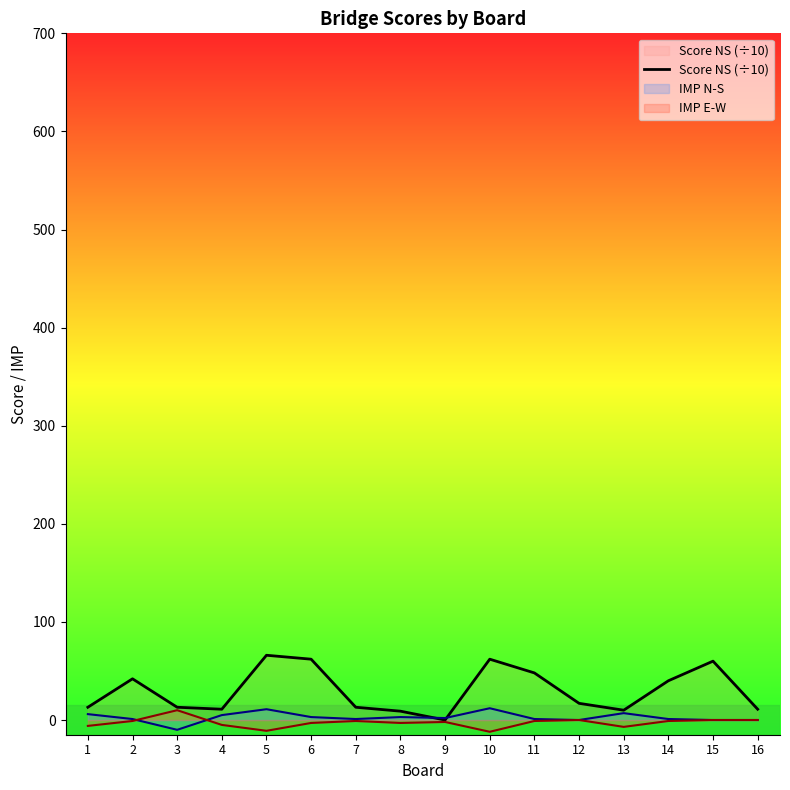

Does the chart display data point markers on the line(s)?

No